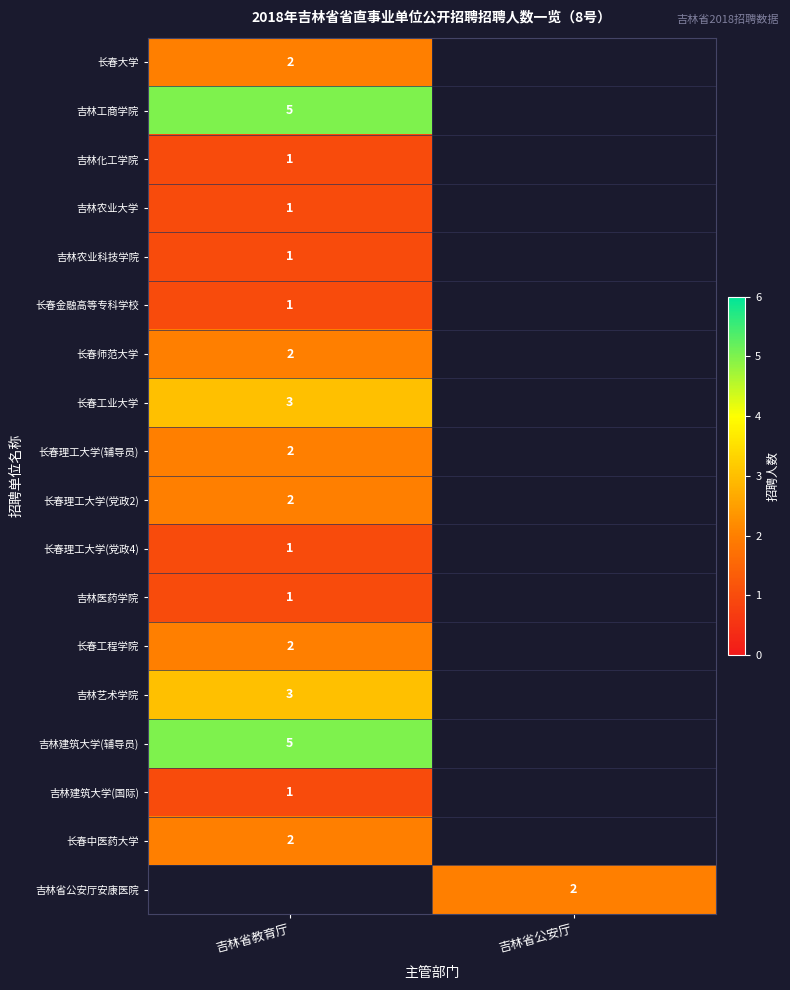

The 长春理工大学(辅导员) series shows 2 at 吉林省教育厅. True or false?

True